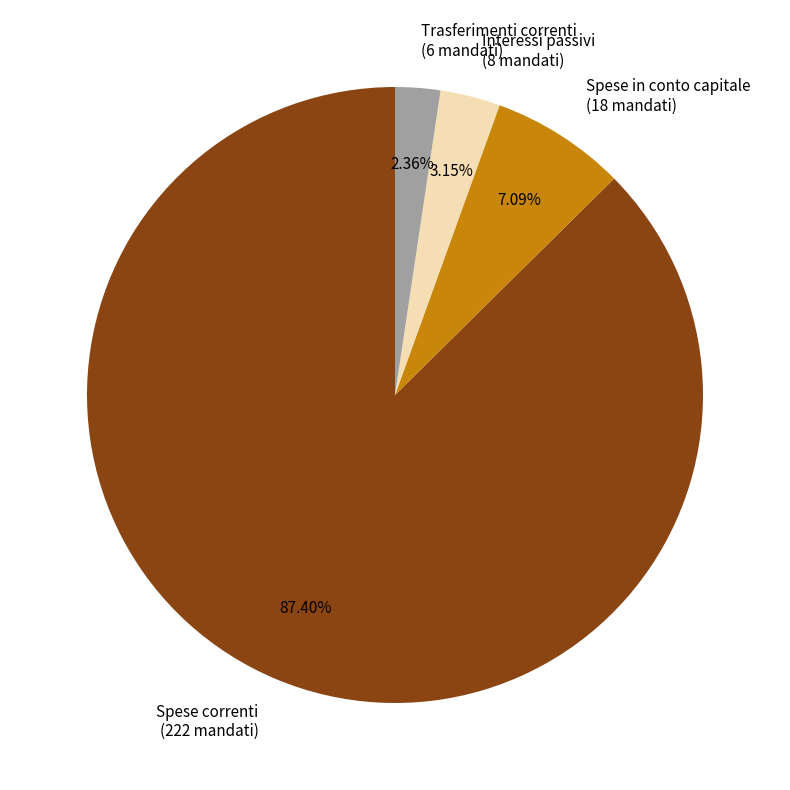

Is the sum of Spese correnti and Interessi passivi greater than half?

Yes